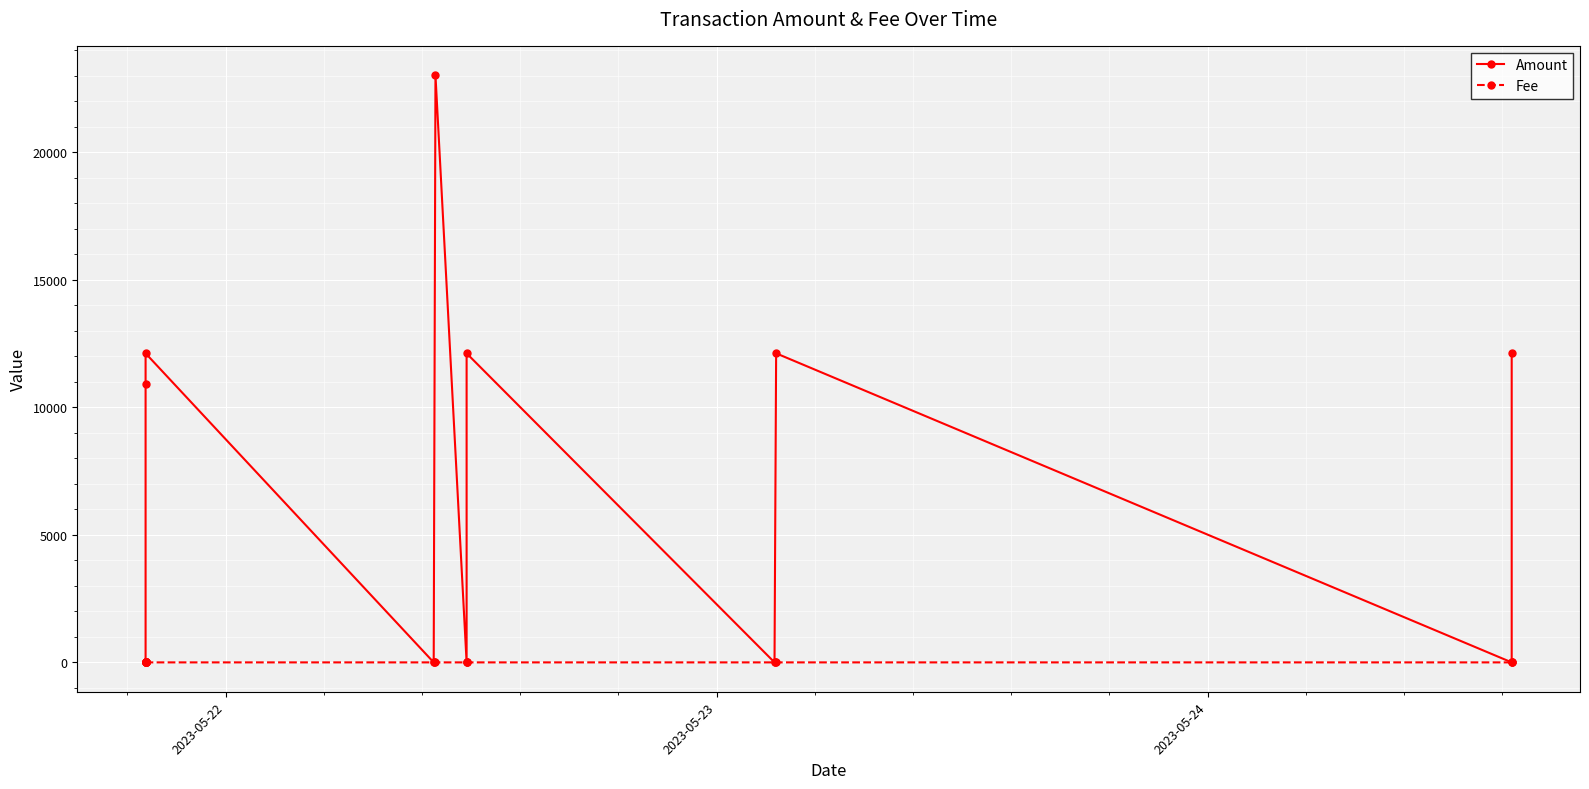

How many categories are shown in the chart?

14